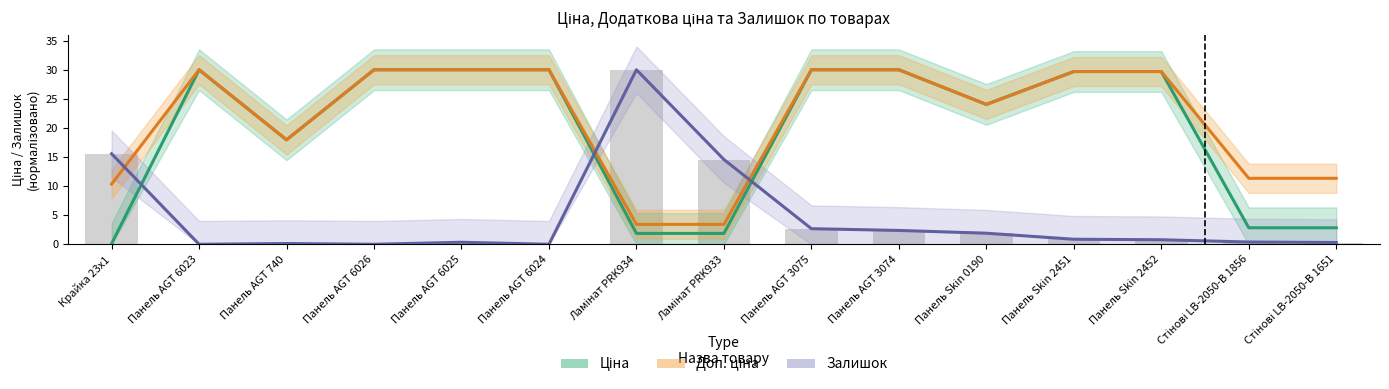

Does the chart contain stacked bars?

No